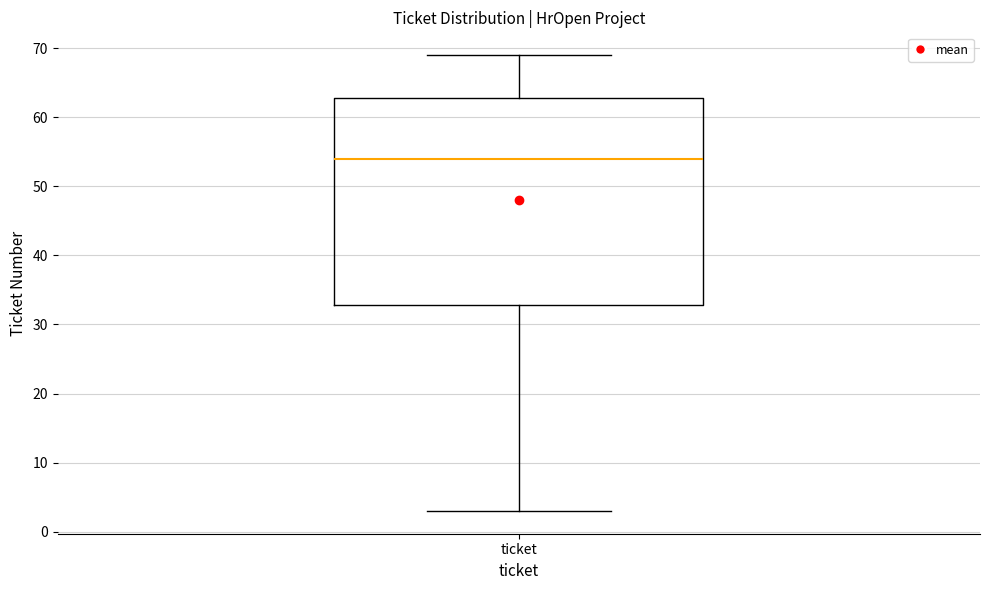

Where is the lower edge of the box for ticket on the y-axis? The values are not printed on the chart, so give them approximately, as read against the axis.

33